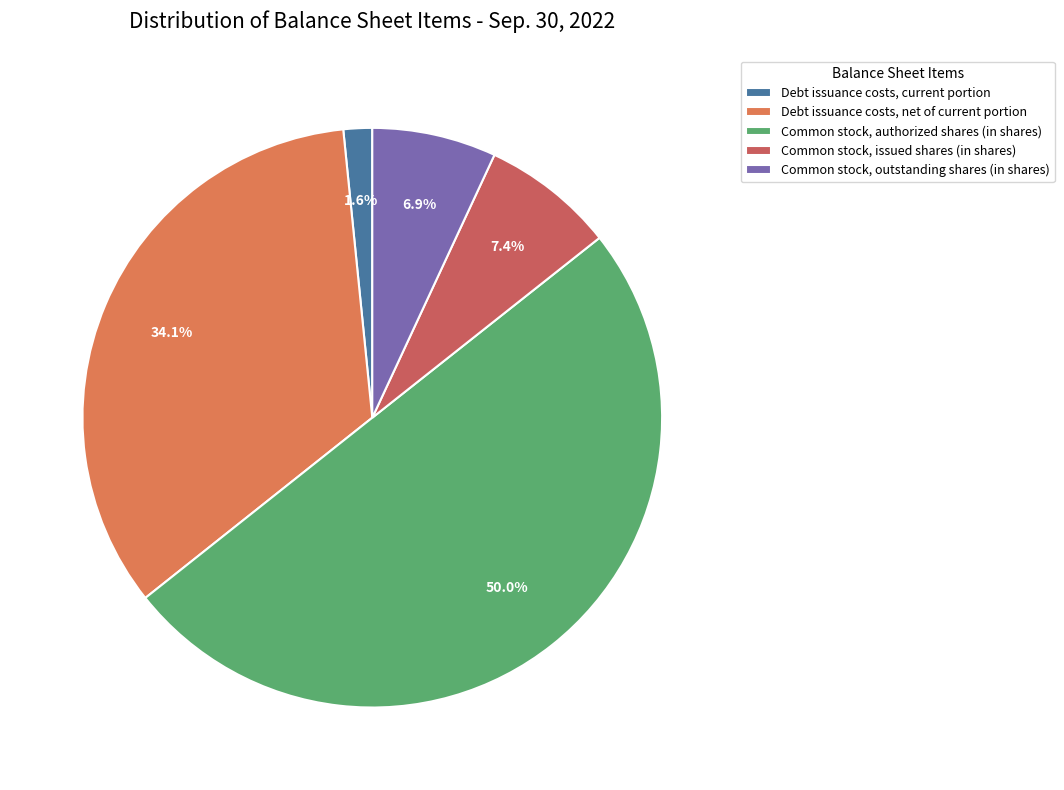

The Common stock, issued shares (in shares) slice represents 1% of the pie. True or false?

False